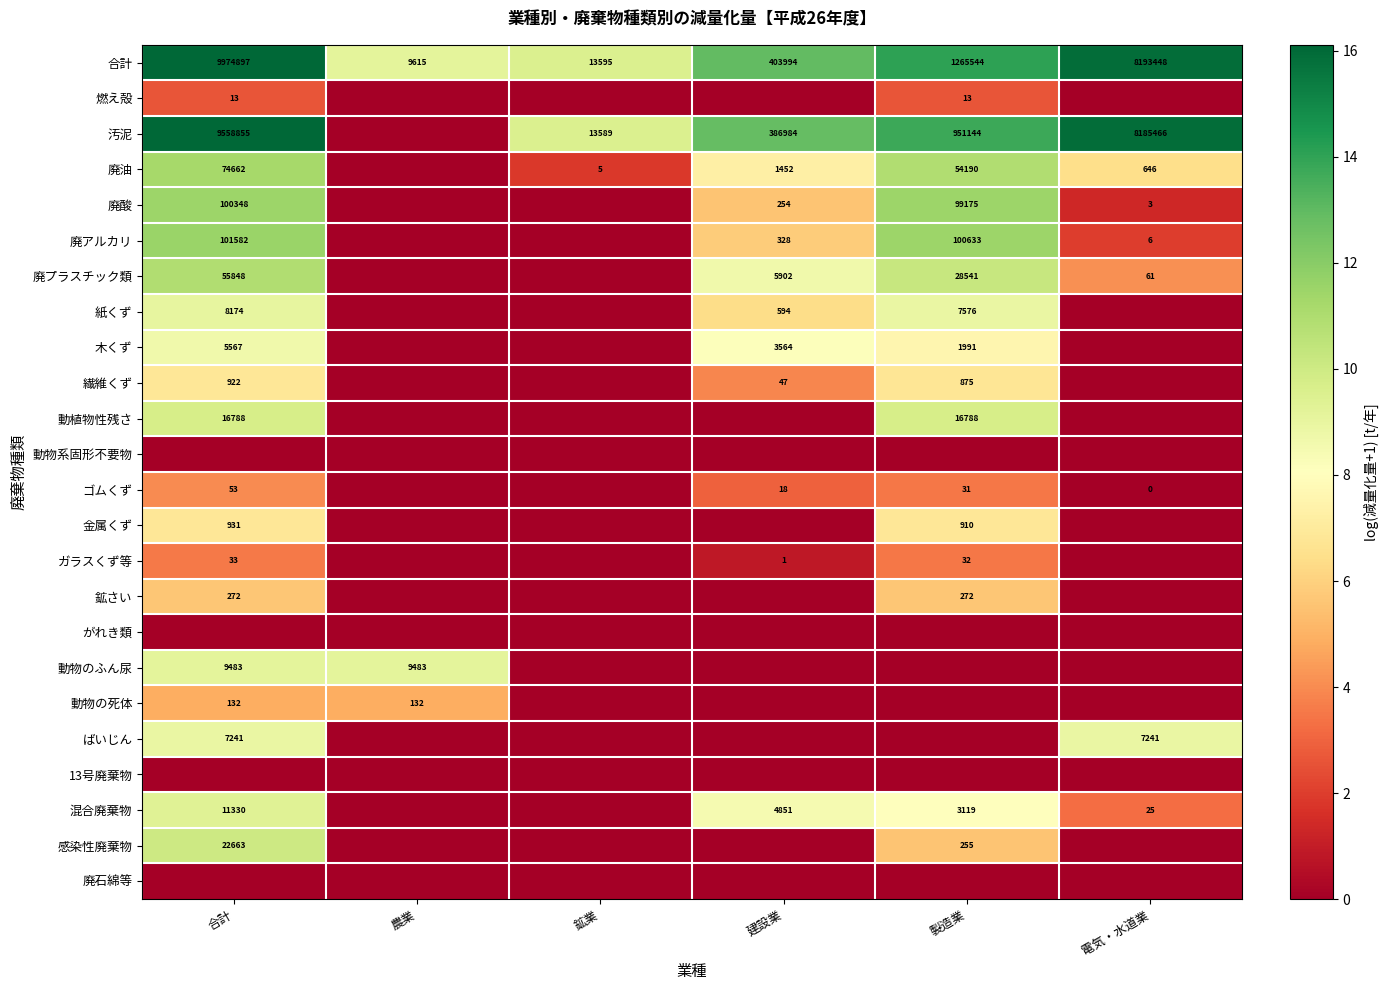

True or false: 汚泥 has a value of 12086519 at 電気・水道業.

False